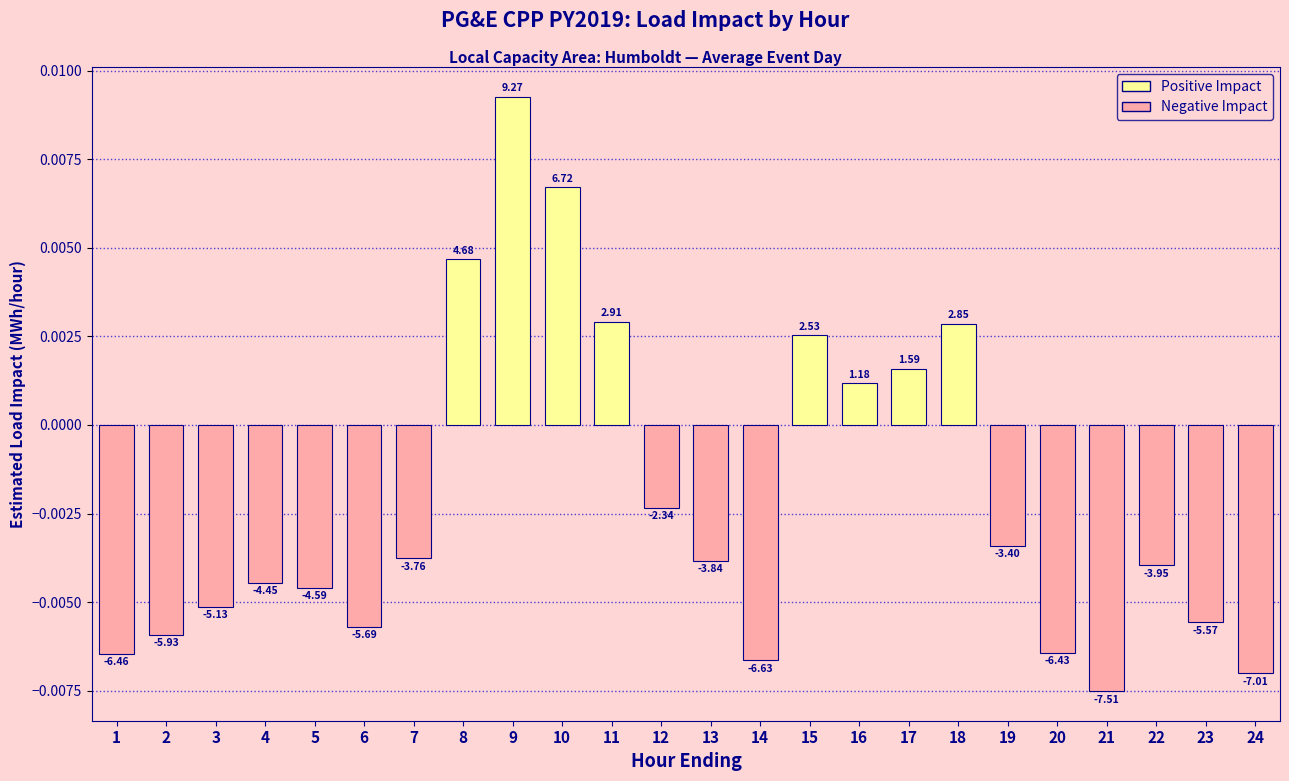

Rank the categories by value from highest to lowest.

9, 10, 8, 11, 18, 15, 17, 16, 12, 19, 7, 13, 22, 4, 5, 3, 23, 6, 2, 20, 1, 14, 24, 21